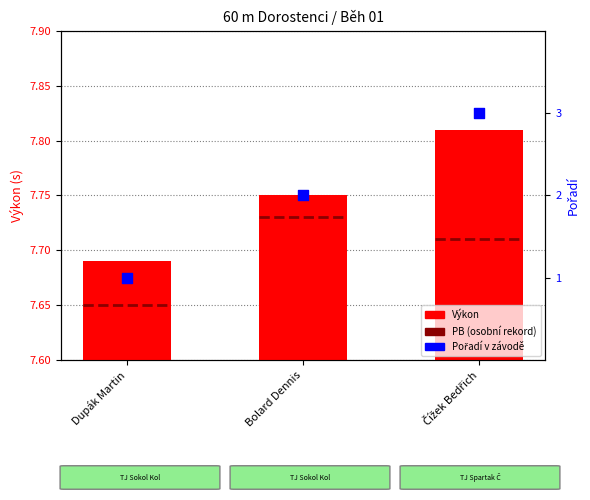

Which series reaches the minimum Y coordinate?

Pořadí